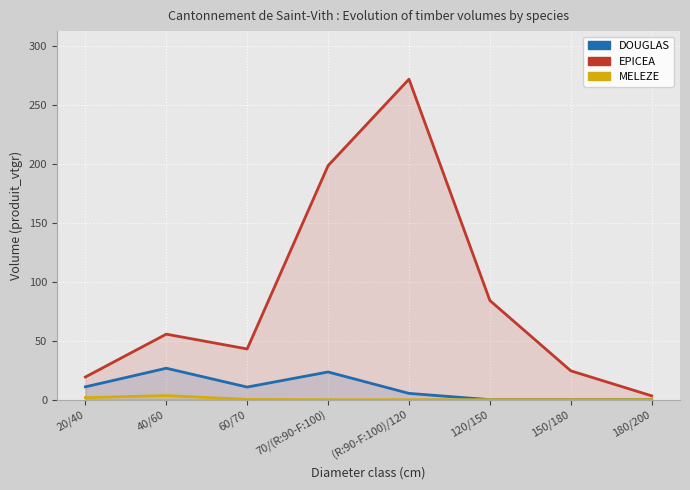

At 20/40, list the series in order from smallest to largest.

MELEZE, DOUGLAS, EPICEA